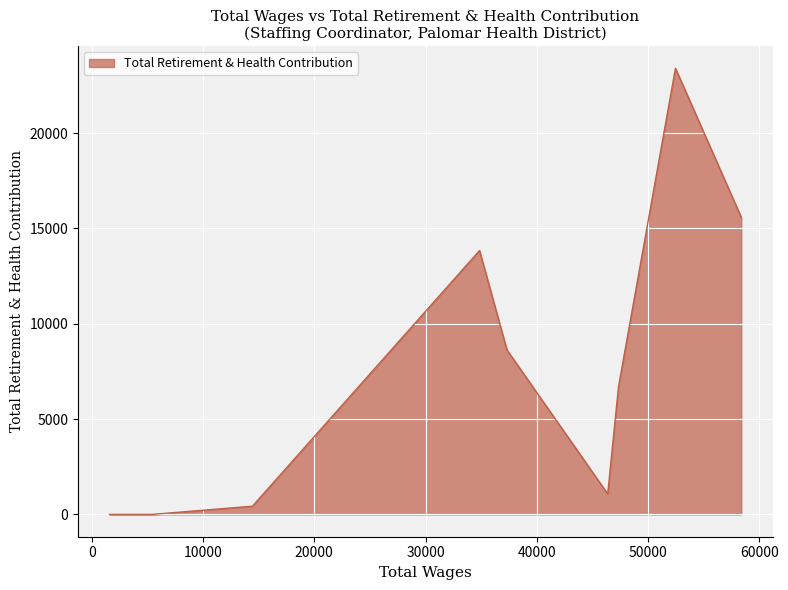

What is the greatest value displayed?

23401